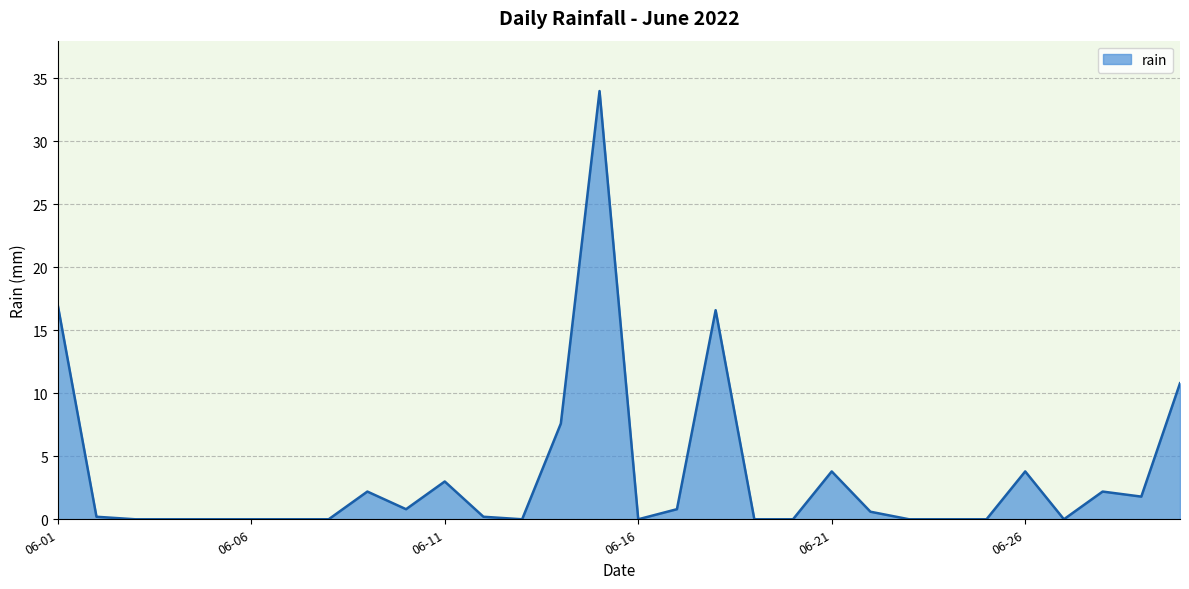

What is the difference between the maximum and minimum values?

34.0